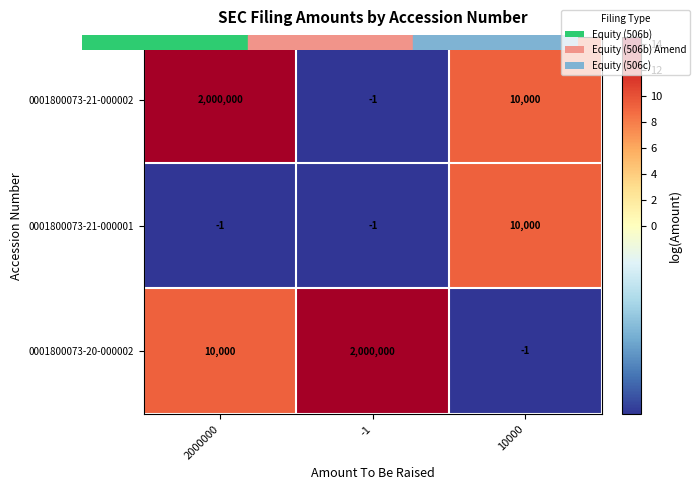

Count the 0001800073-21-000001 values in the range -1 to 10000.

3